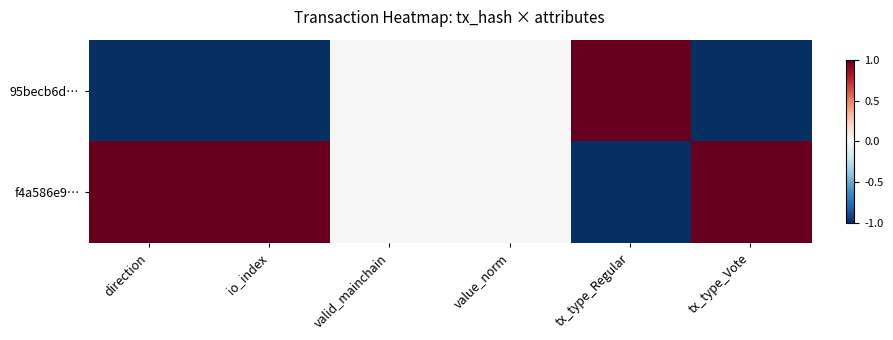

Reading left to right, what are all the values shown in this chart?

95becb6d…: direction=-1	io_index=-1	valid_mainchain=0	value_norm=0	tx_type_Regular=1	tx_type_Vote=-1
f4a586e9…: direction=1	io_index=1	valid_mainchain=0	value_norm=0	tx_type_Regular=-1	tx_type_Vote=1